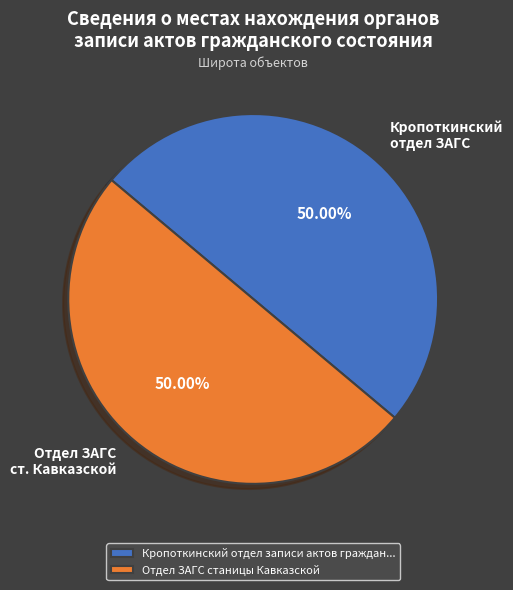

To the nearest percent, what is the average slice percentage?

50%